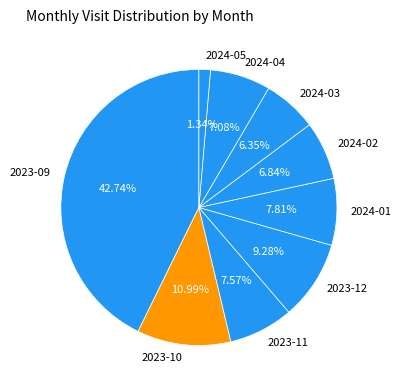

Count the number of slices in the pie.

9